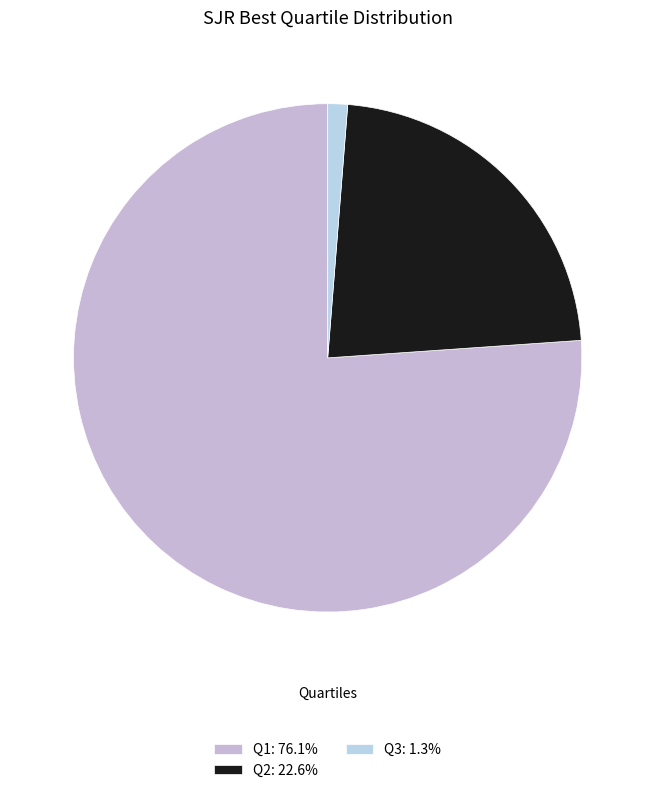

How many segments does this pie chart have?

3